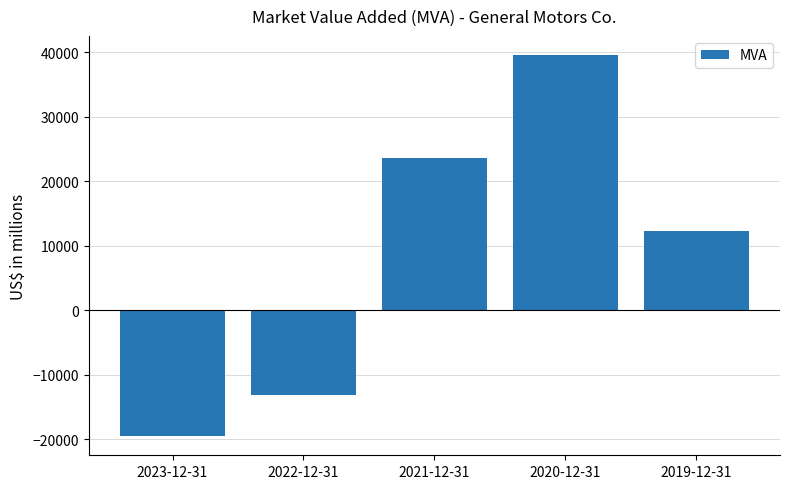

What is the label of the 3rd bar from the left?

2021-12-31